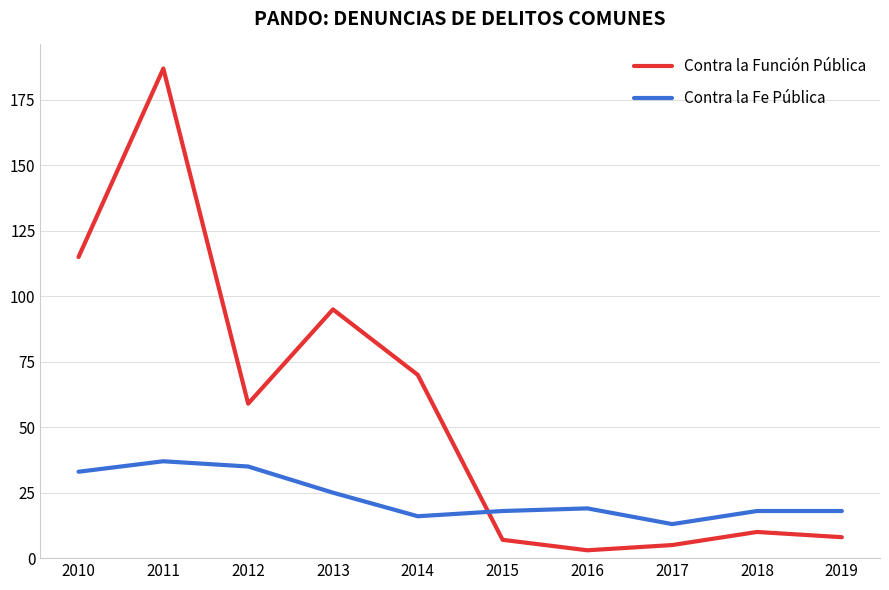

After their last crossing, which series has the higher values: Contra la Función Pública or Contra la Fe Pública?

Contra la Fe Pública